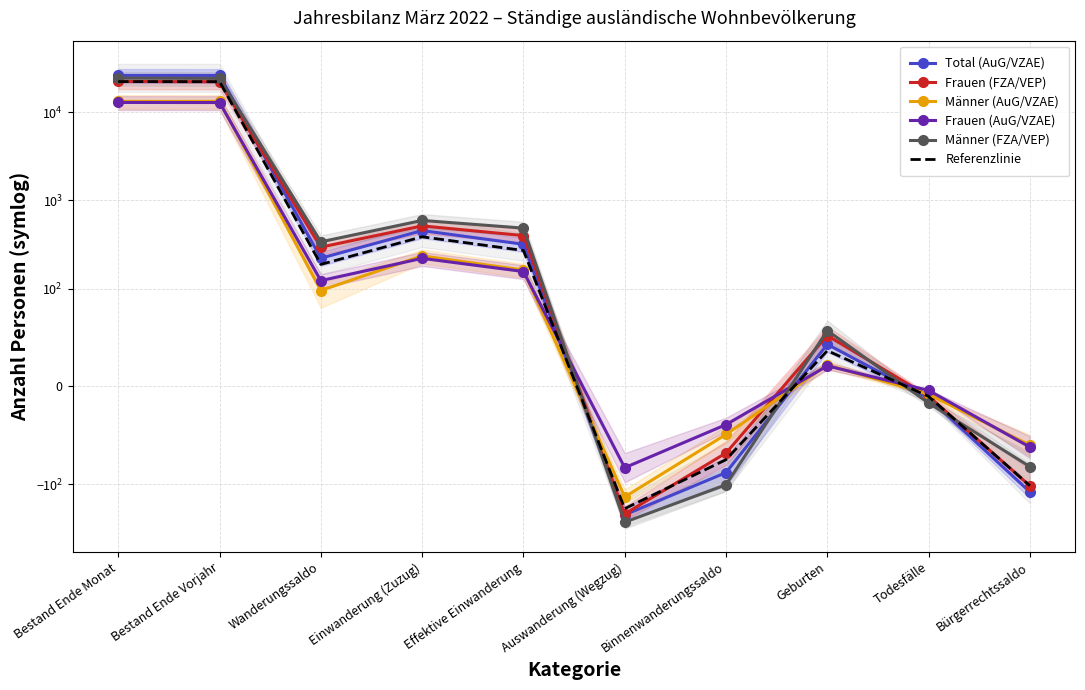

What is the value of the Frauen (AuG/VZAE) point at the 6th from the left?

-83.0